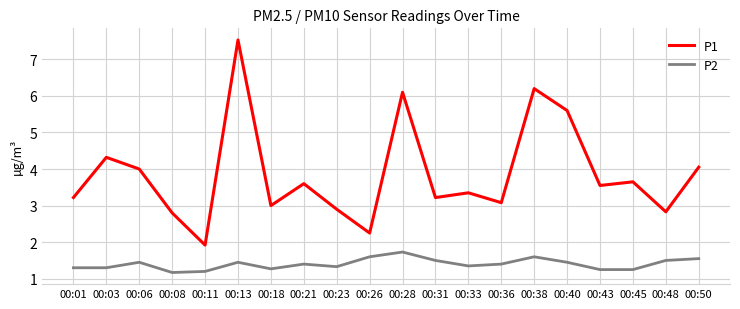

Is this an area chart (filled region under the line)?

No